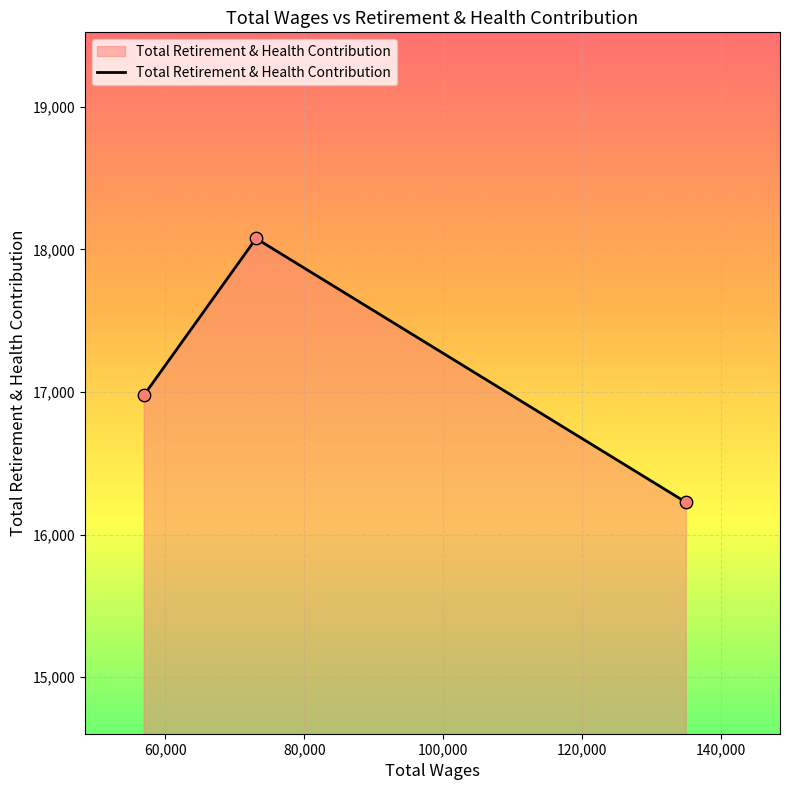

What is the maximum value shown in the chart?

18077